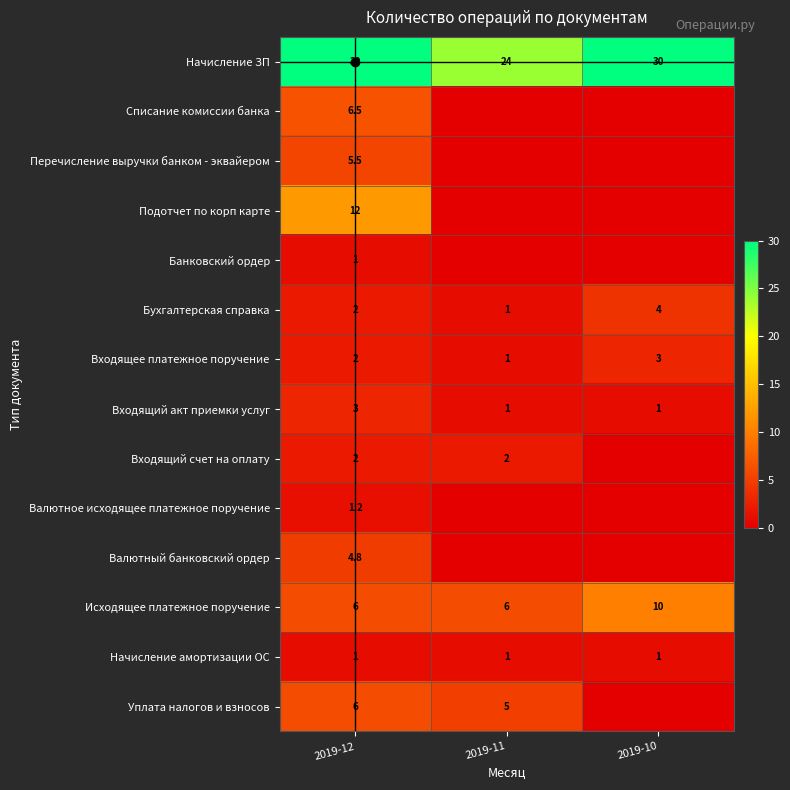

What value does the Входящее платежное поручение series have at 2019-11?

1.0